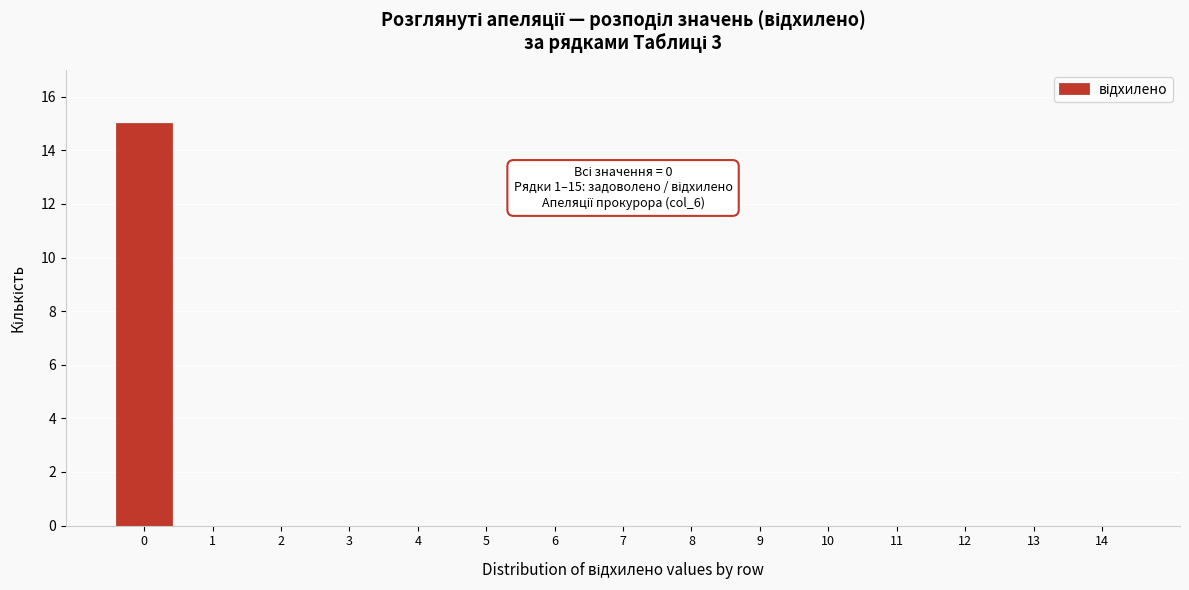

Reading left to right, list all the values displayed in this chart.

0=15	1=0	2=0	3=0	4=0	5=0	6=0	7=0	8=0	9=0	10=0	11=0	12=0	13=0	14=0